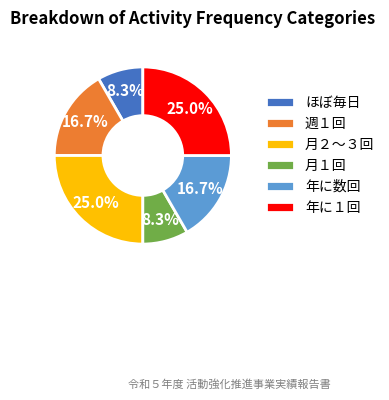

To the nearest percent, what is the difference between the largest and smallest slice percentages?

17%